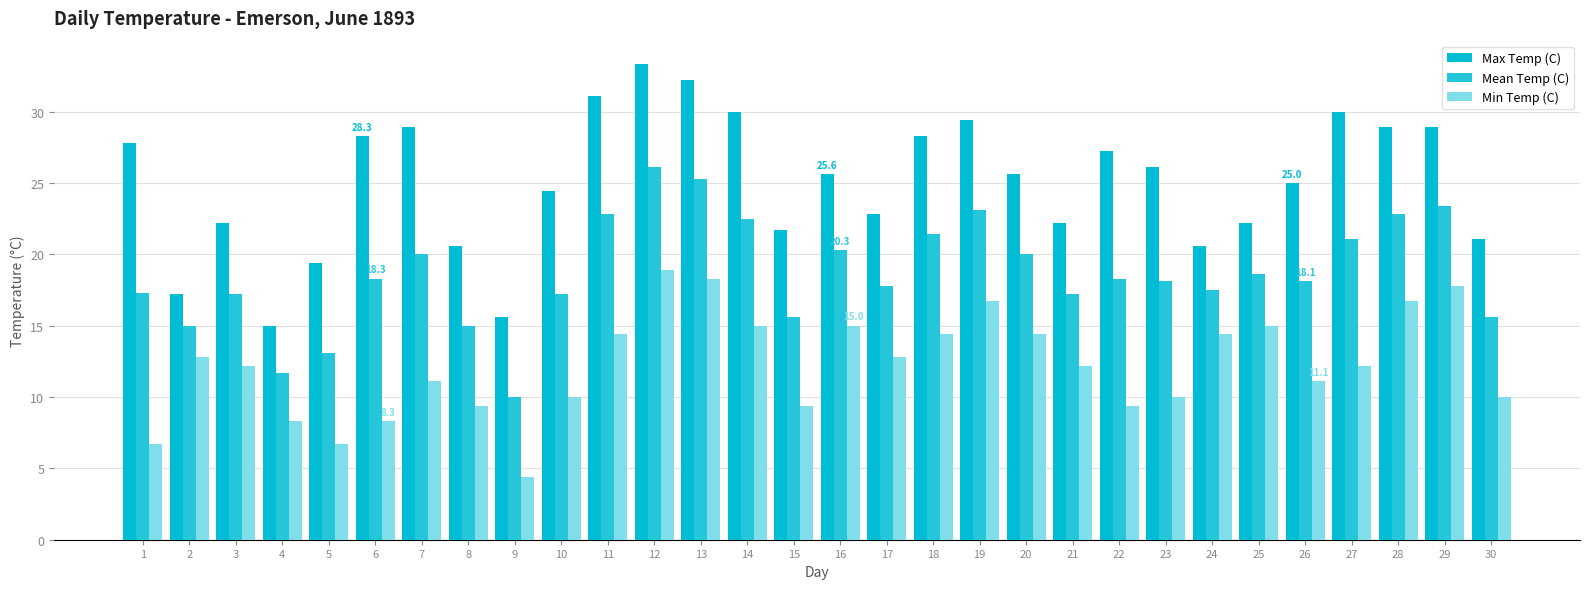

At which category is the sum across all series the highest?

12